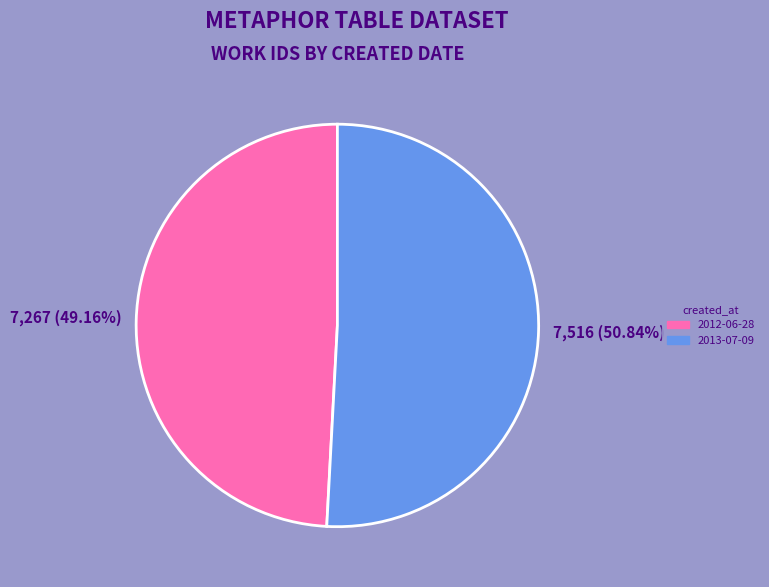

Which slice is the largest?

2013-07-09